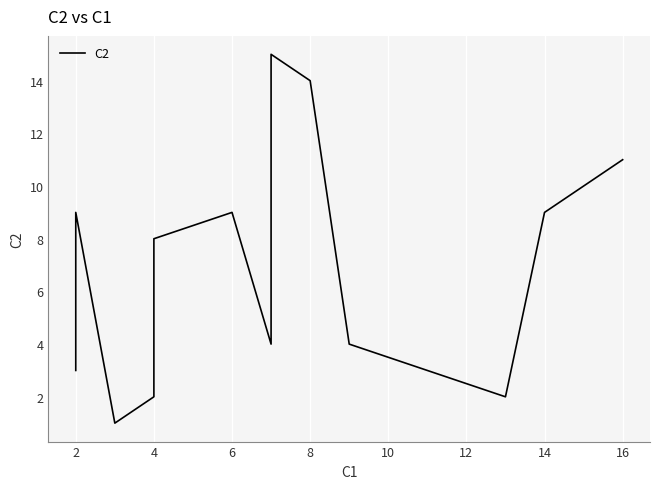

What is the difference between the maximum and second lowest values?

13